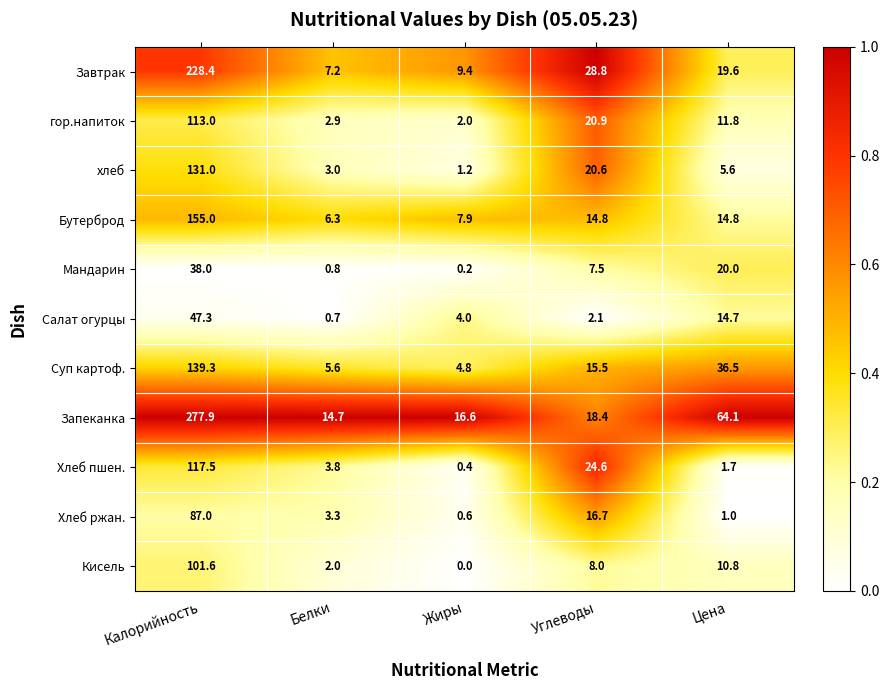

Where does the Хлеб ржан. series first go above 3?

Калорийность